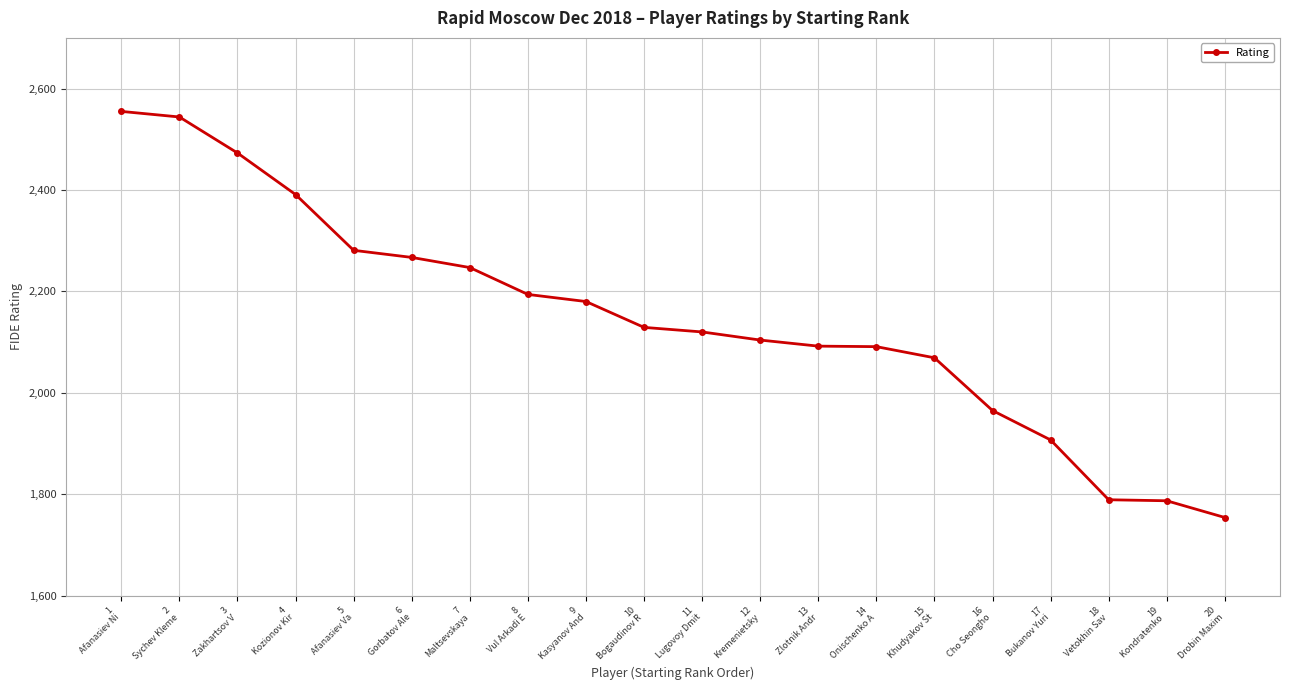

What is the maximum value shown in the chart?

2555